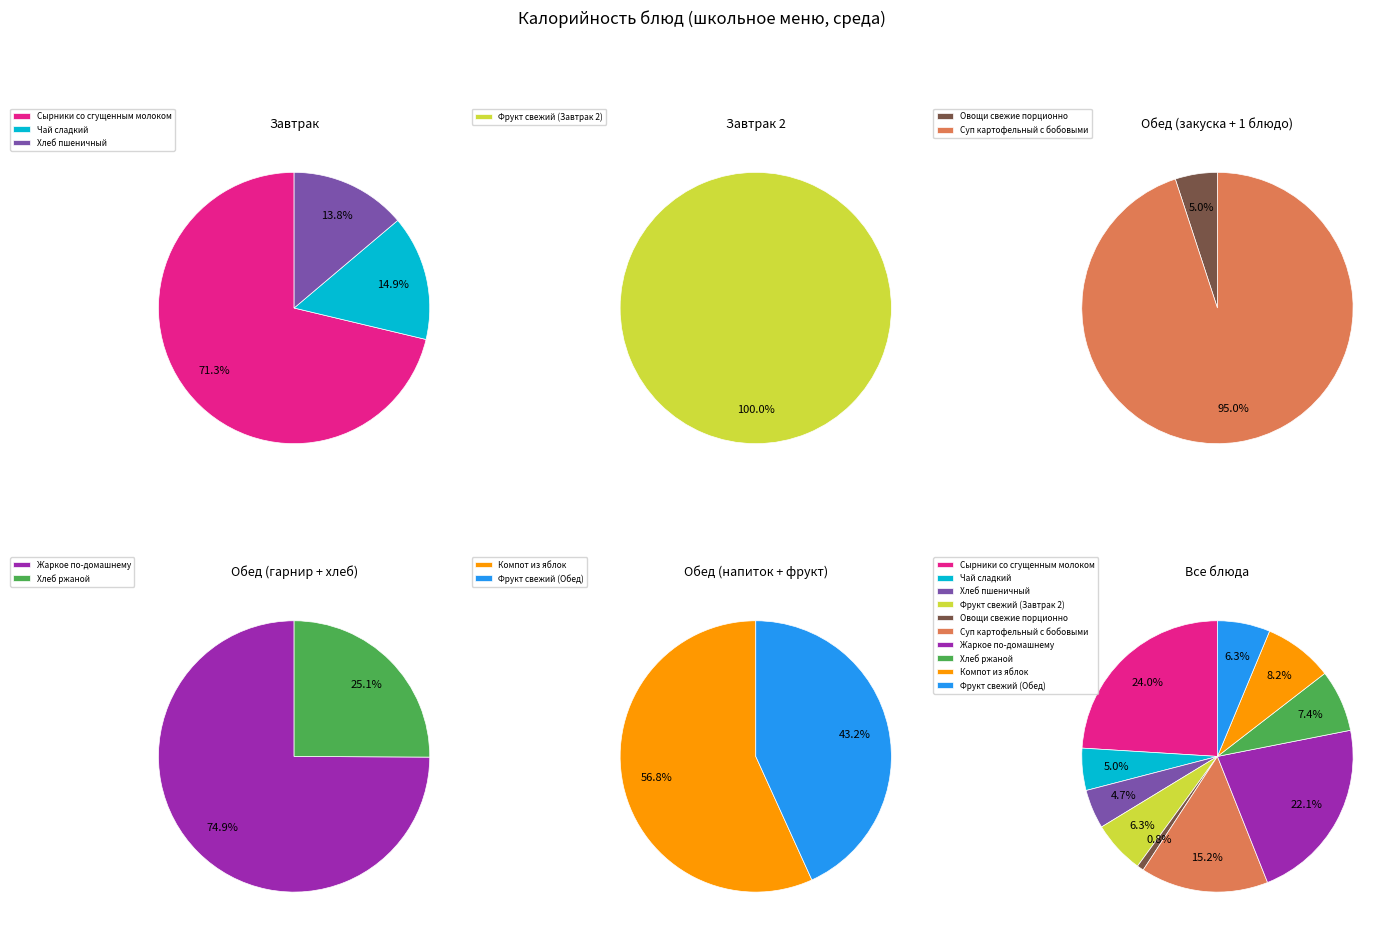

Which slice is the largest?

Сырники со сгущенным молоком